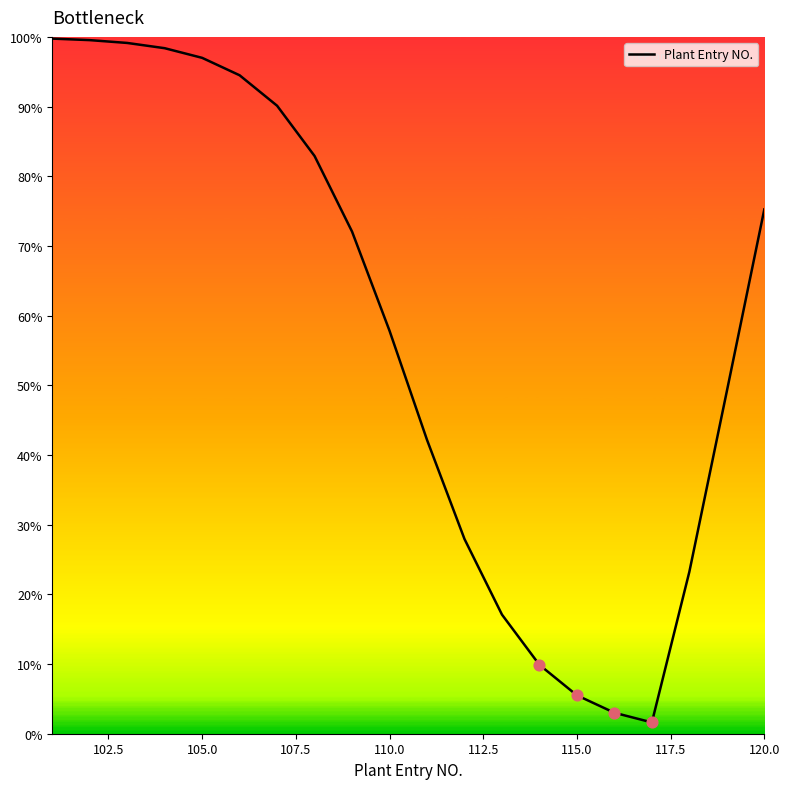

What is the greatest value displayed?

99.8